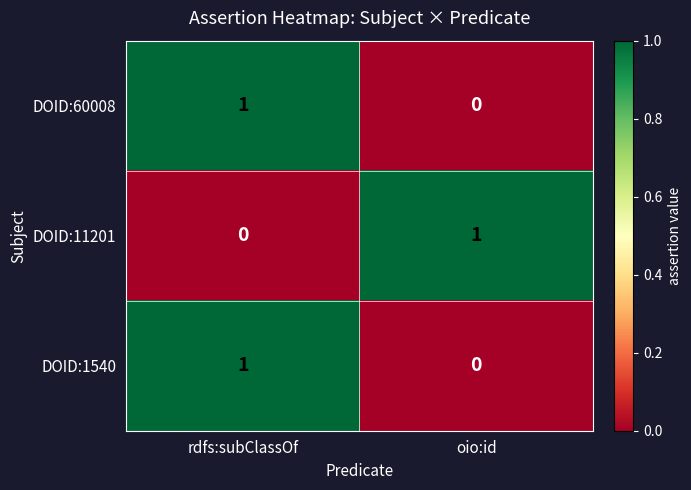

At which label is DOID:60008 closest to 0?

oio:id